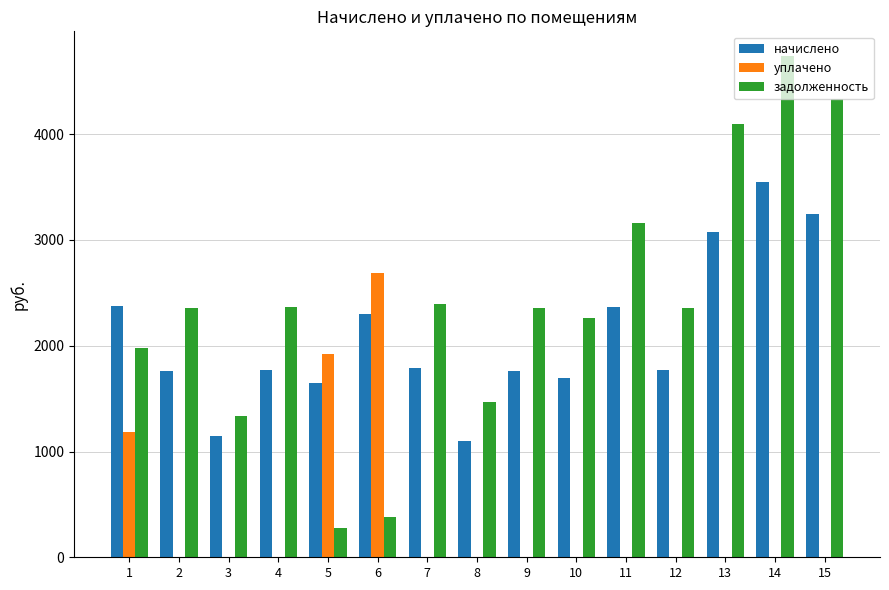

What is the difference between the начислено values at 2 and 3?

620.1